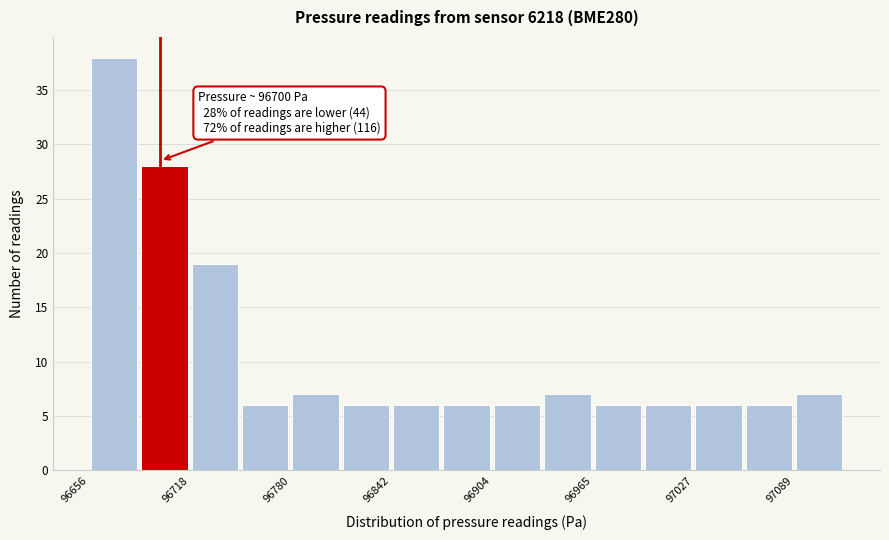

Read against the x-axis, roughly where is the centre of the tallest bar?

96670